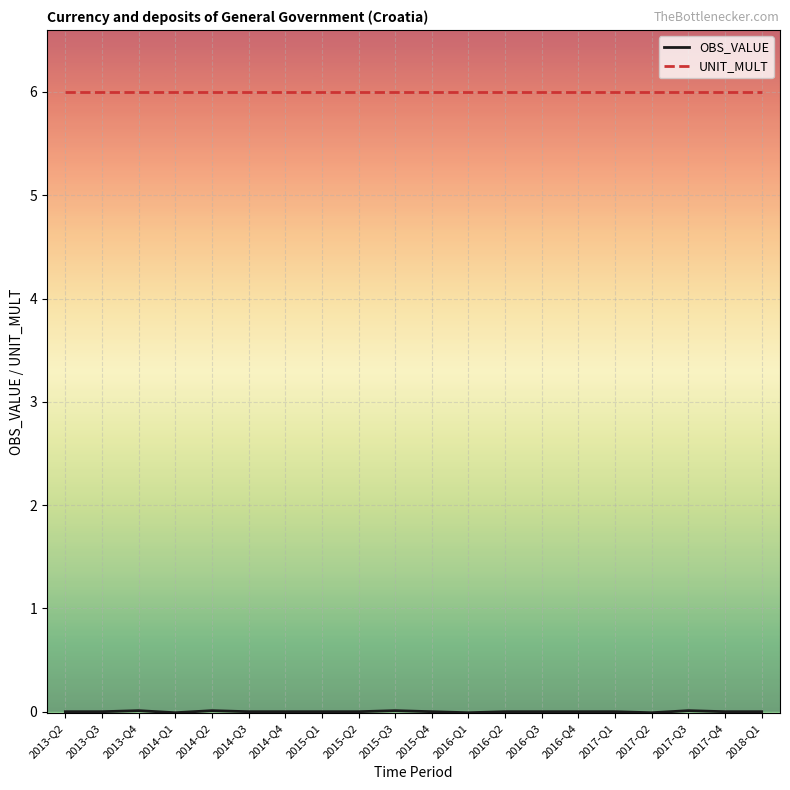

True or false: UNIT_MULT has a value of 6.0 at 2014-Q4.

True